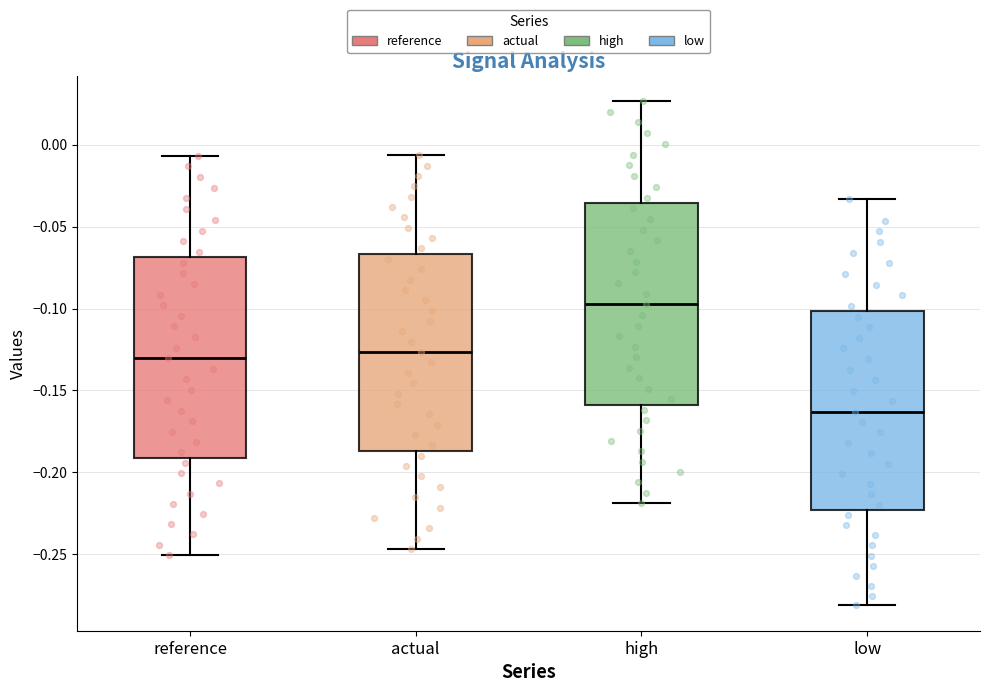

Reading left to right, transcribe this box plot: for each box, give where its median line is, the range the box spans, and where its two whiskers end, as read against the y-axis. The values are not printed on the chart, so give them approximately, as read against the axis.

reference: median -0.130, box -0.190 to -0.070, whiskers -0.250 to -0.005
actual: median -0.125, box -0.185 to -0.065, whiskers -0.245 to -0.005
high: median -0.095, box -0.160 to -0.035, whiskers -0.220 to 0.025
low: median -0.165, box -0.225 to -0.100, whiskers -0.280 to -0.035